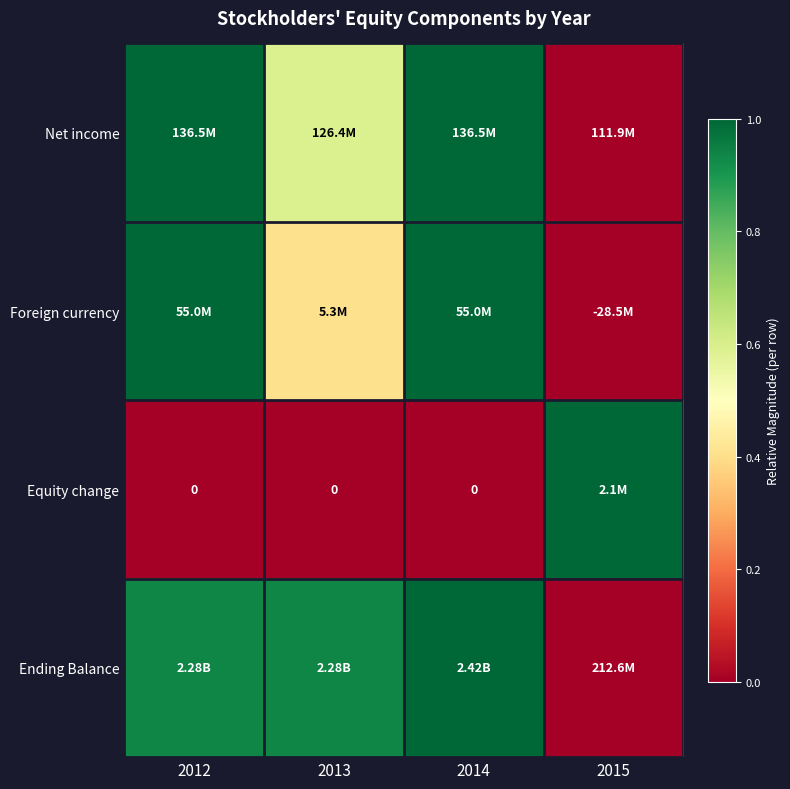

Rank the categories by Net income value from lowest to highest.

2015, 2013, 2012, 2014